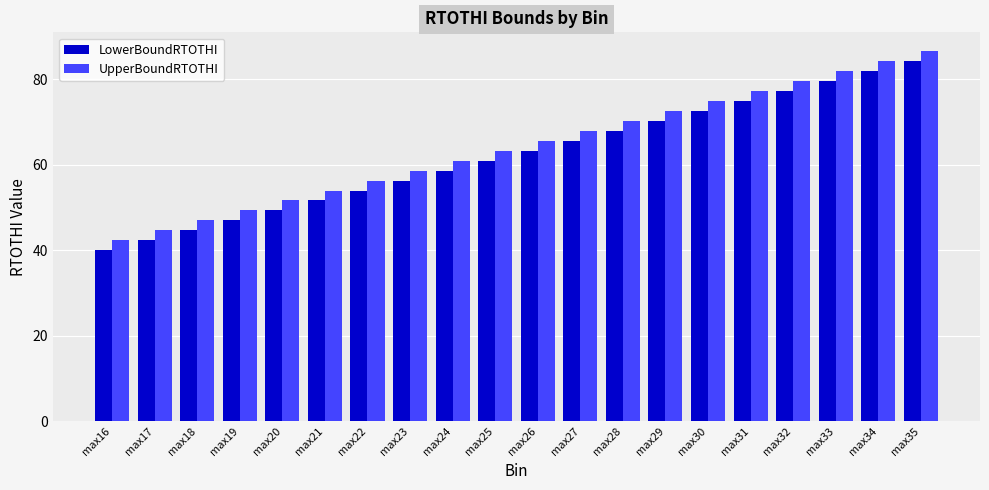

The UpperBoundRTOTHI series shows 23.3 at max16. True or false?

False